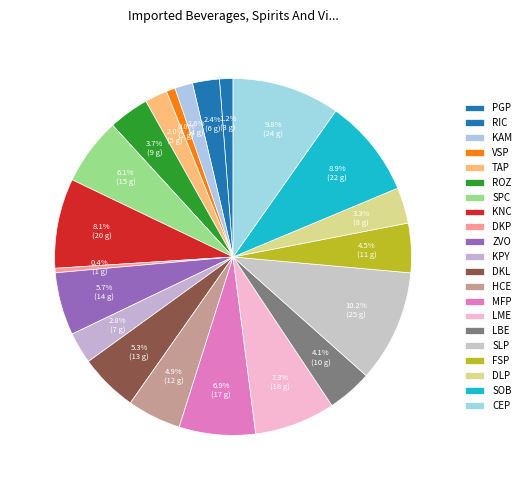

How many segments does this pie chart have?

21